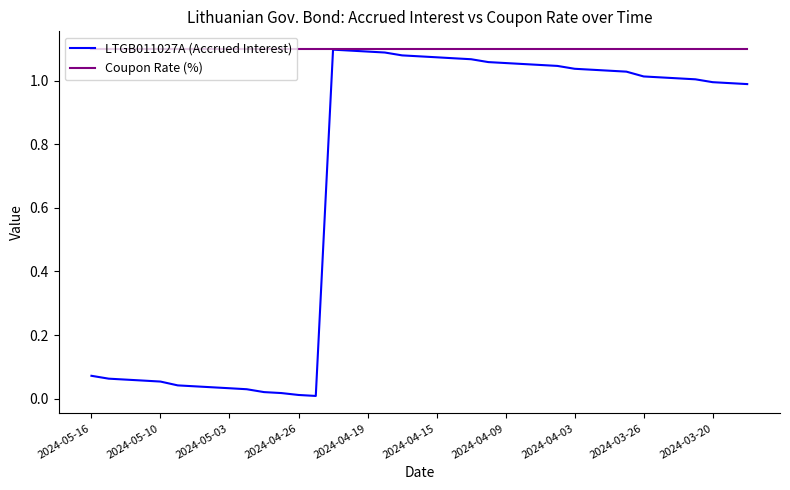

Does the chart have visible grid lines?

No